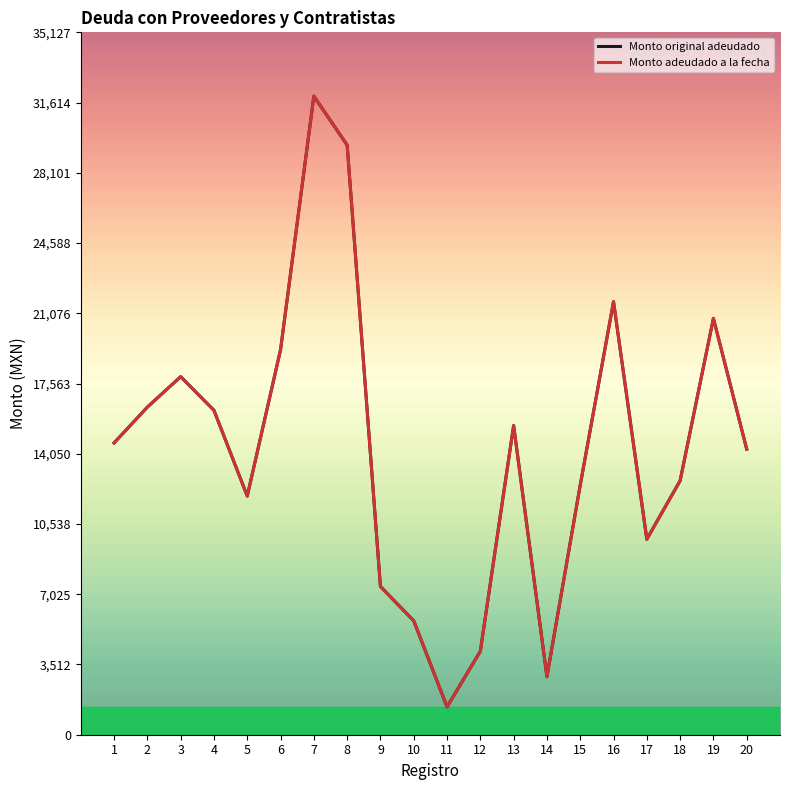

At which category does the chart reach its peak across all series?

7